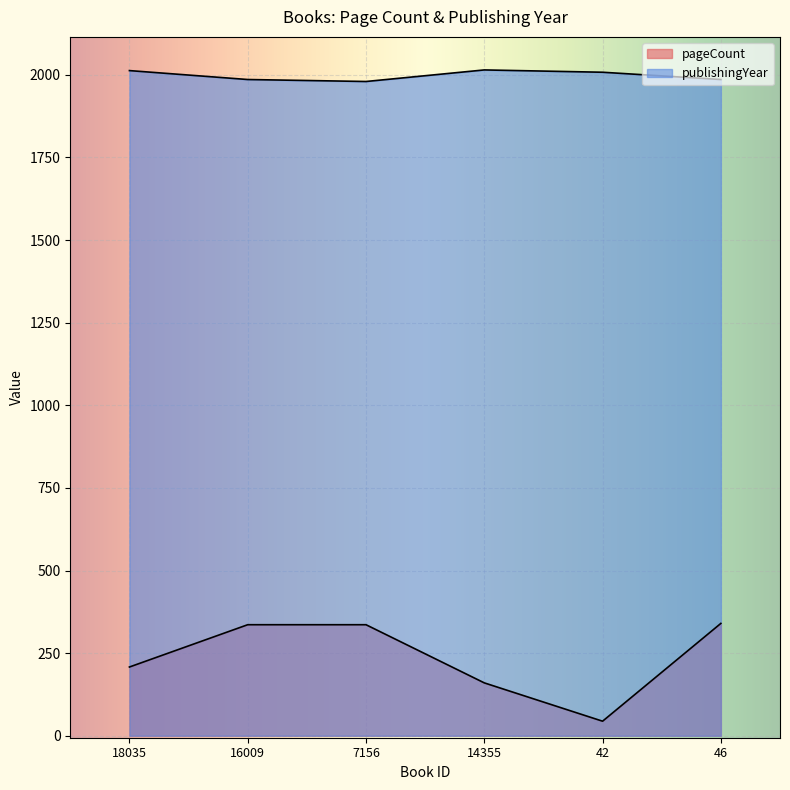

True or false: publishingYear has a value of 768 at 42.

False